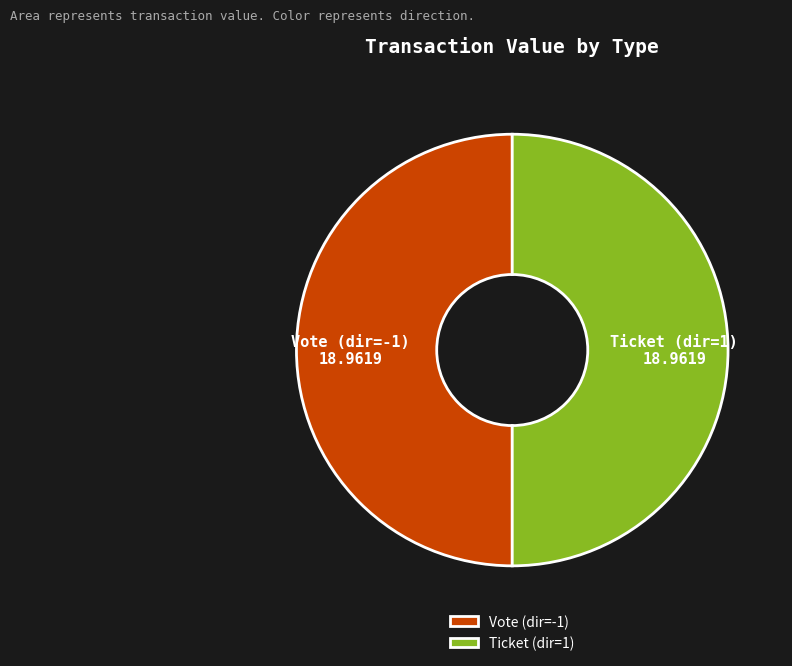

Count the number of slices in the pie.

2